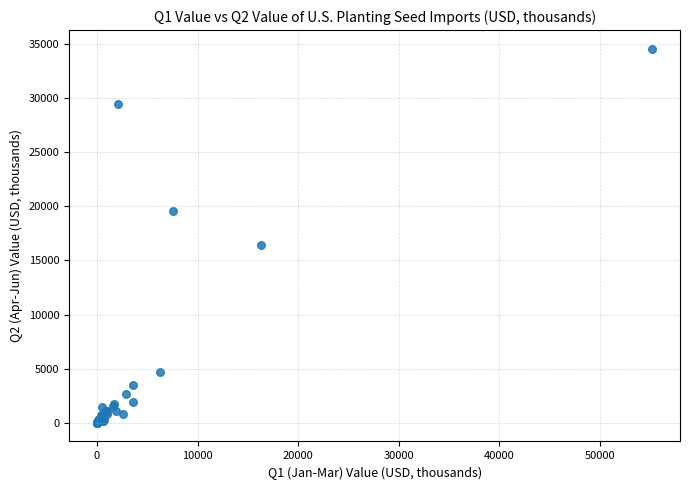

What Y value in the scatter plot is closest to 17272?

16426.6